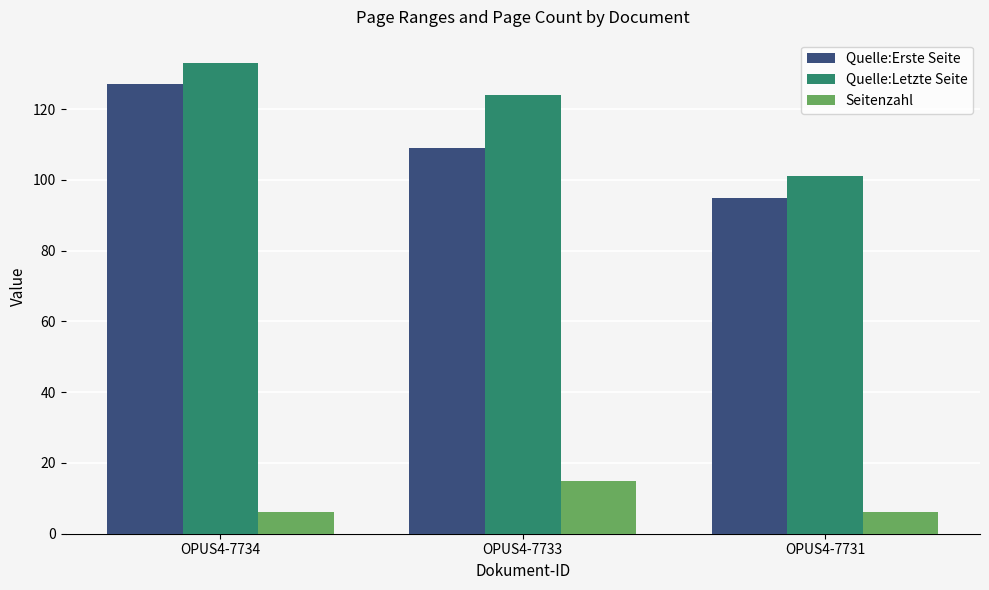

What is the sum of all Quelle:Letzte Seite values?

358